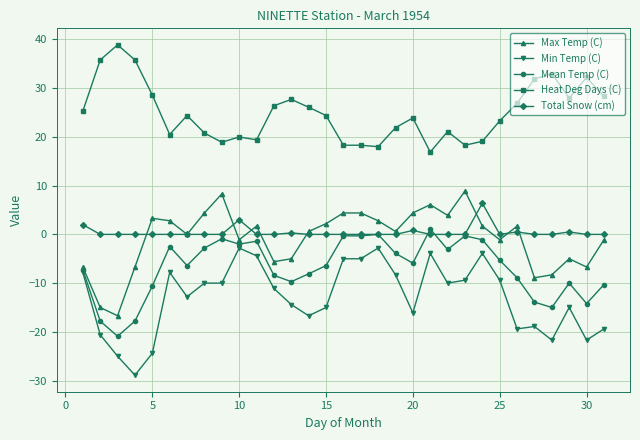

Which series has the largest total across all categories?

Heat Deg Days (C)